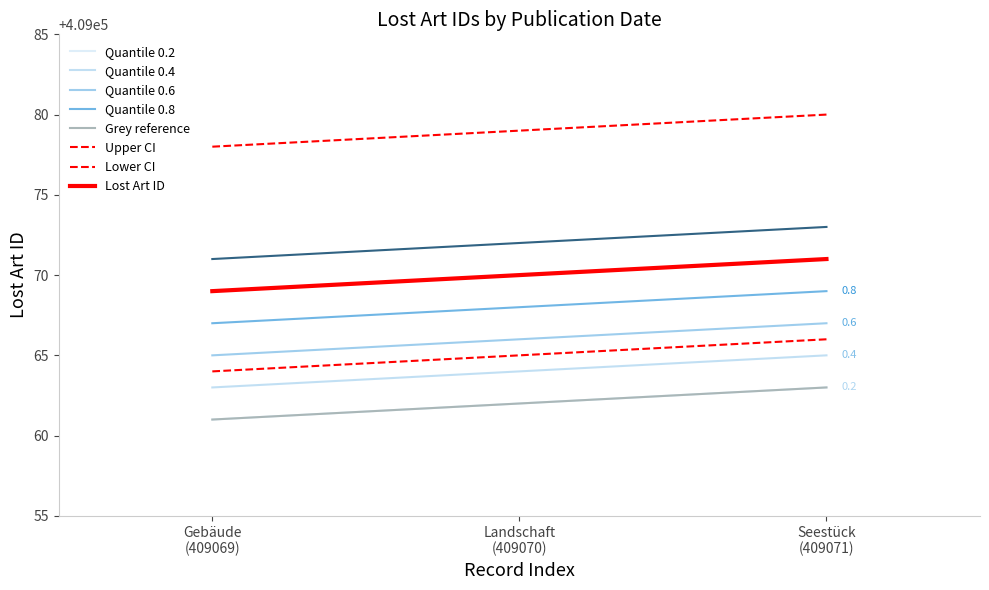

Is this an area chart (filled region under the line)?

No